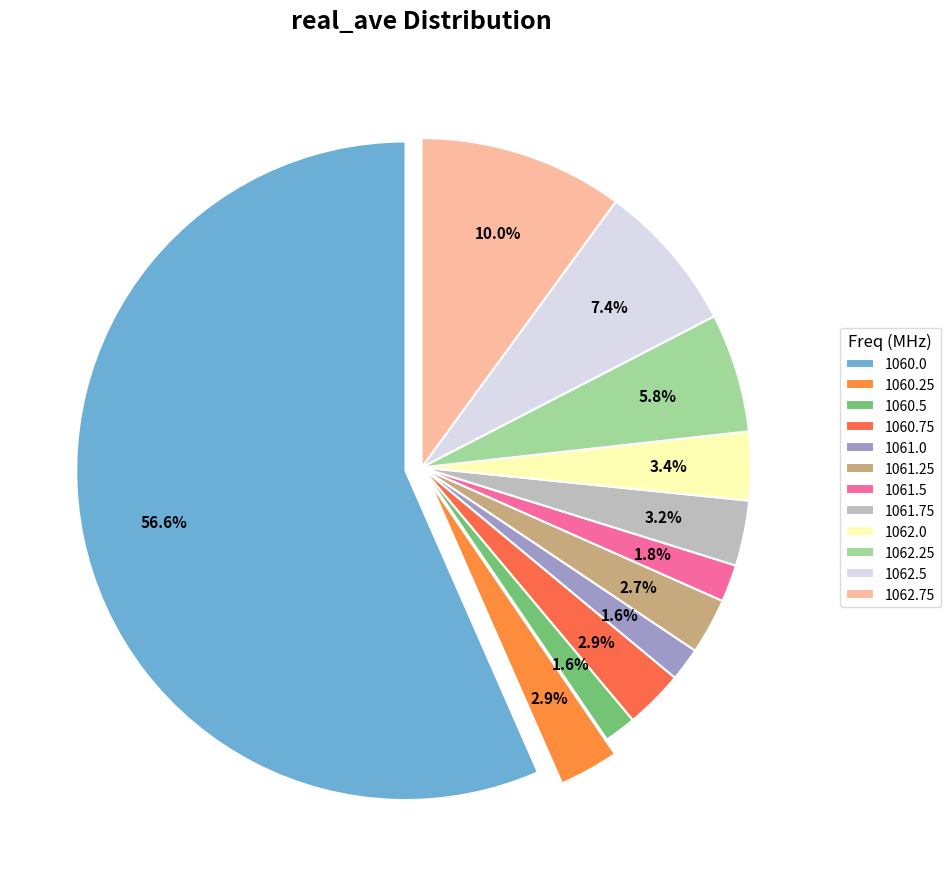

Is it true that 1060.5 is 1% of the pie?

False